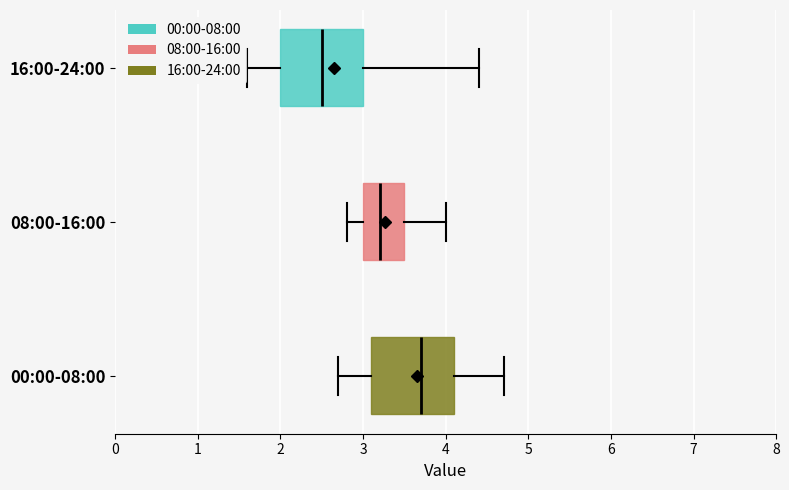

Reading bottom to top, read every box against the x-axis: the position of its median line, the range the box covers, and the ends of its whiskers. The values are not printed on the chart, so give them approximately, as read against the axis.

00:00-08:00: median 3.7, box 3.1 to 4.1, whiskers 2.7 to 4.7
08:00-16:00: median 3.2, box 3.0 to 3.5, whiskers 2.8 to 4.0
16:00-24:00: median 2.5, box 2.0 to 3.0, whiskers 1.6 to 4.4